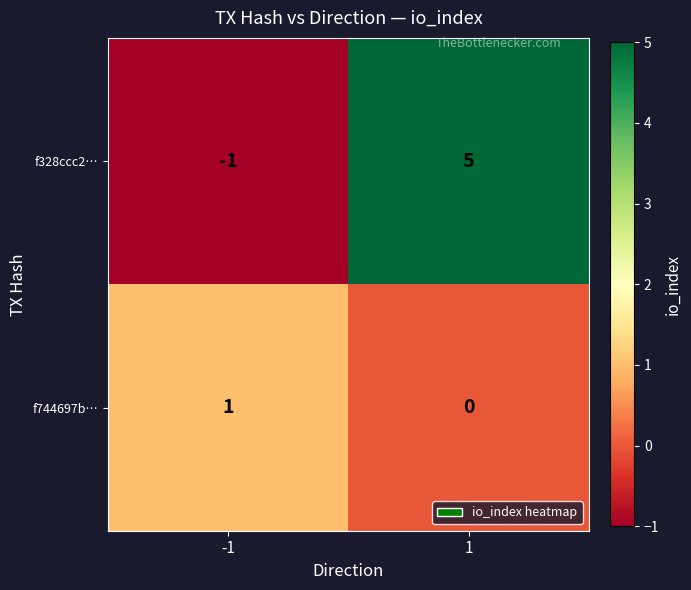

Reading left to right, transcribe all the data shown in this chart.

f328ccc2…: -1=-1	1=5
f744697b…: -1=1	1=0